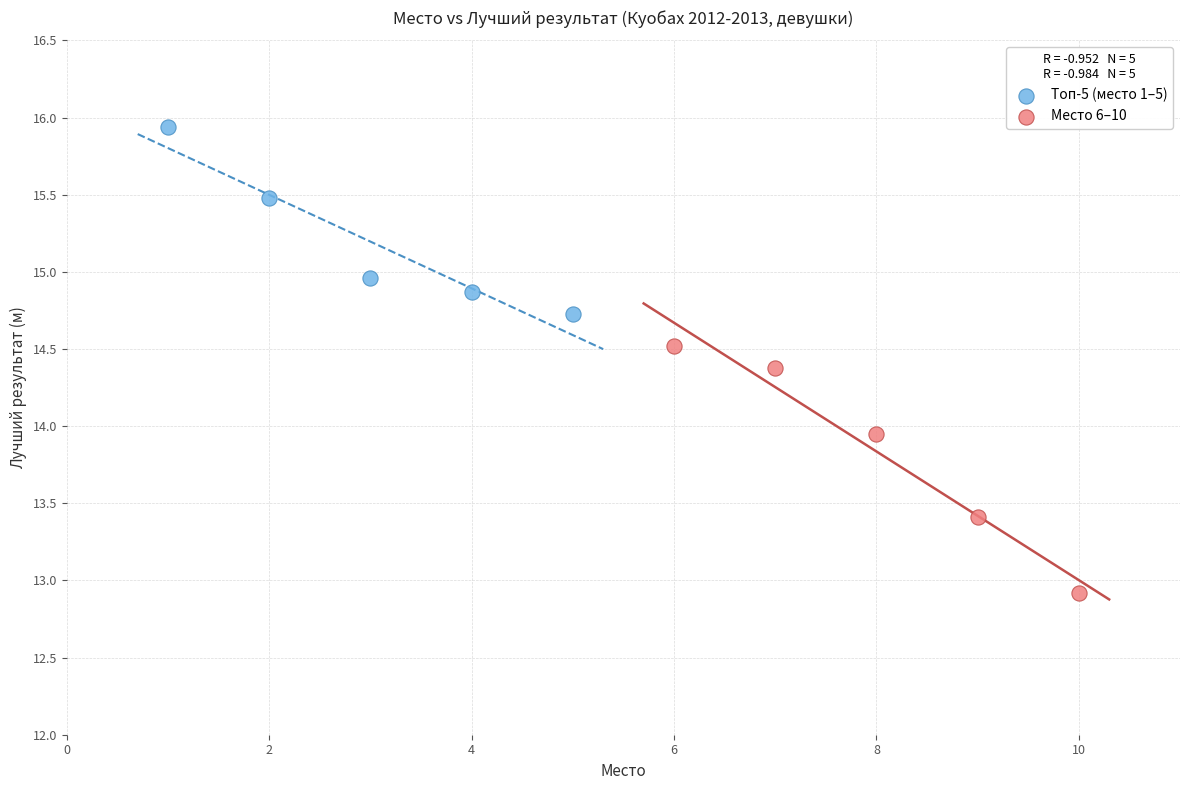

Which series has the widest spread of Y values?

Место 6–10